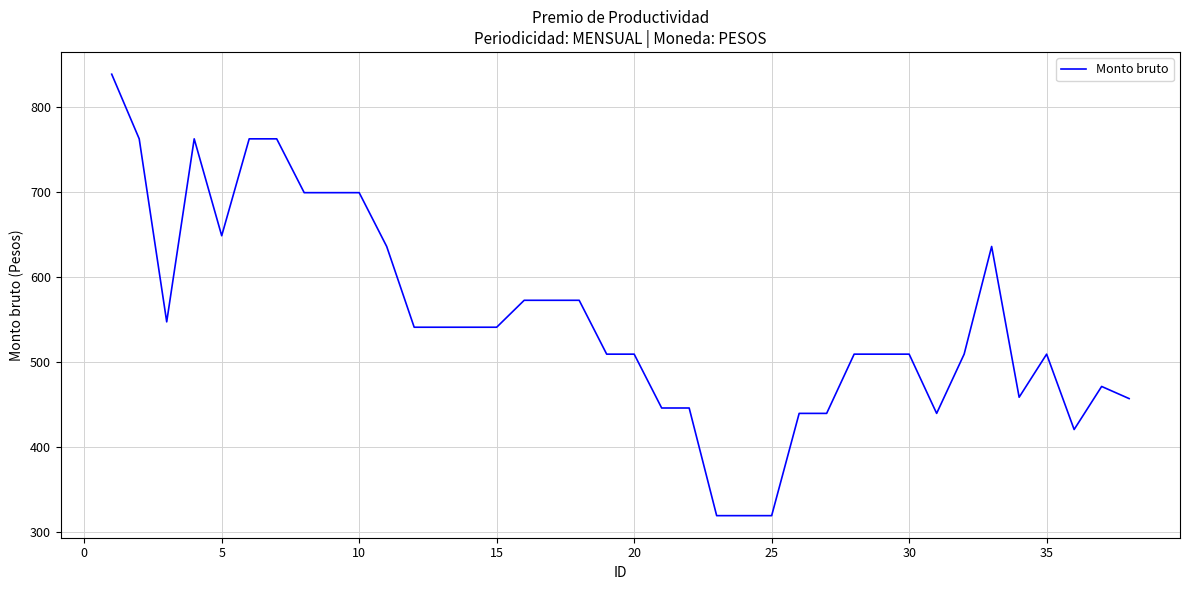

What is the smallest value displayed?

319.0